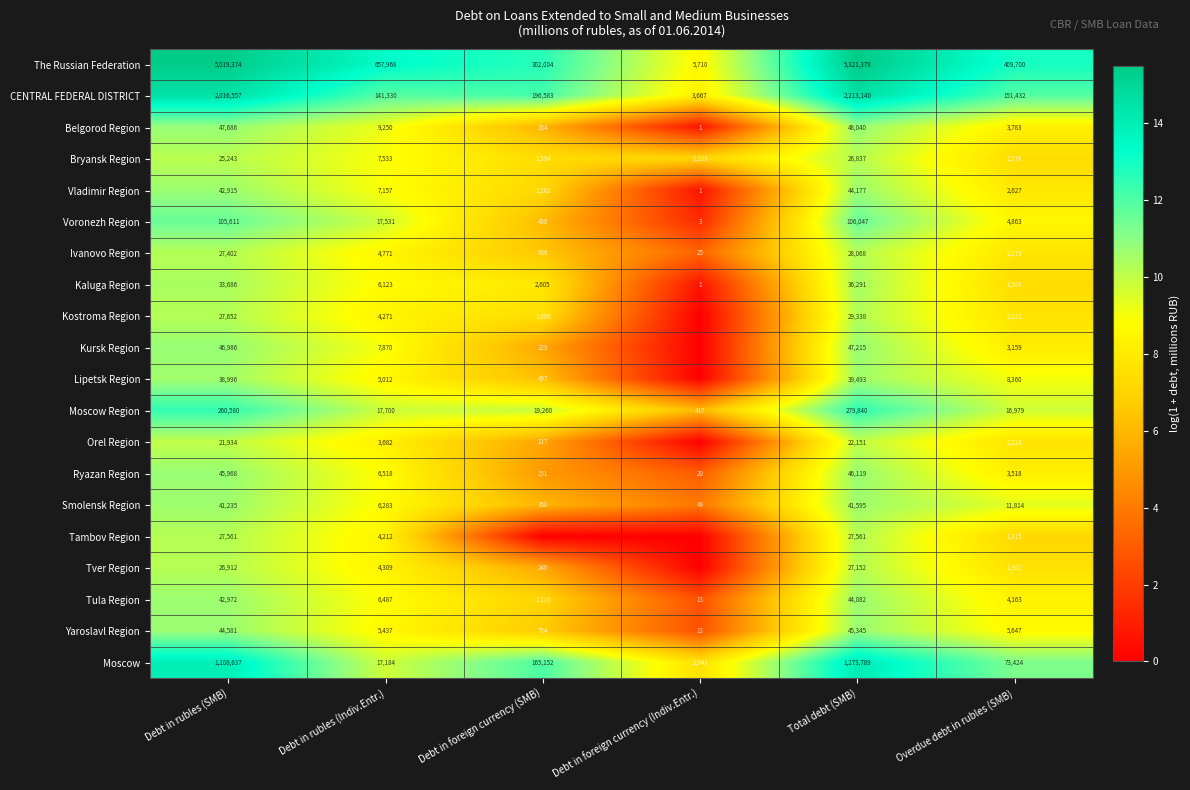

Is it true that Ivanovo Region equals 11.5 at Overdue debt in rubles (SMB)?

False